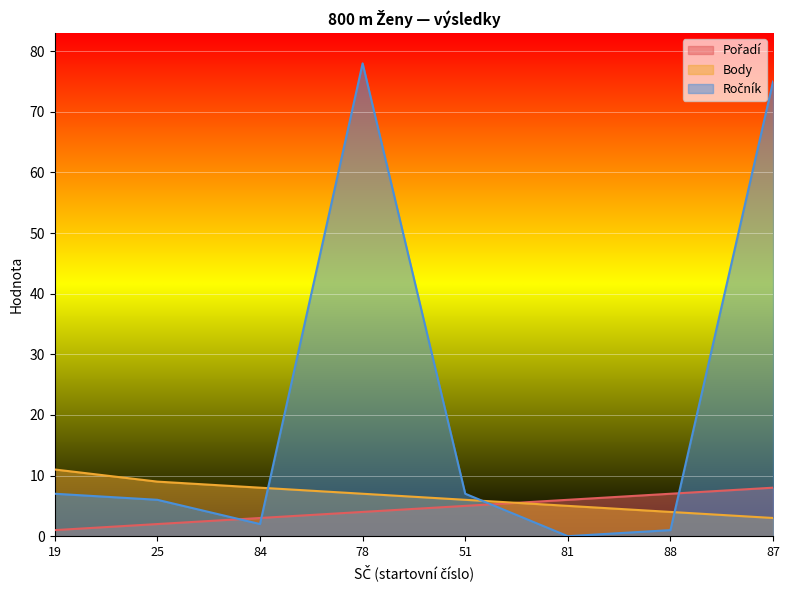

What position from the right is 81?

3